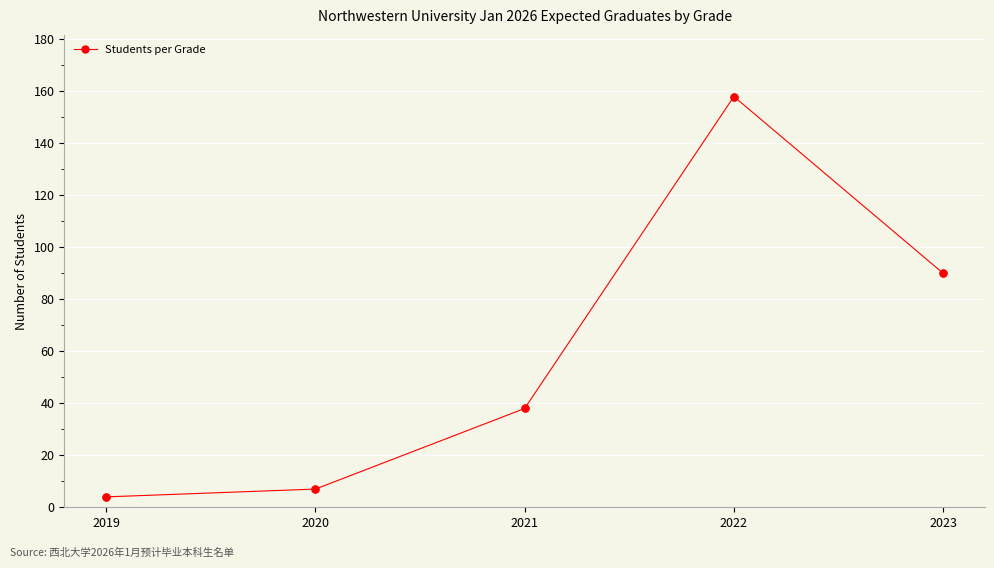

Count the number of categories in the chart.

5